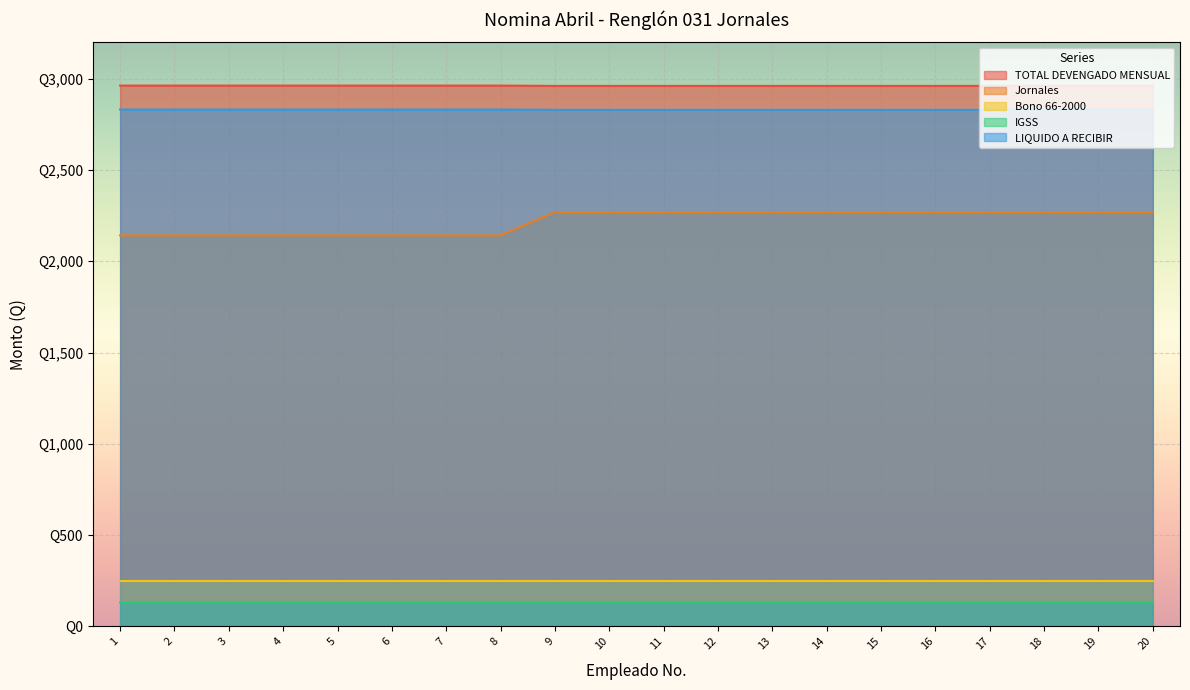

At how many categories does at least one series exceed 1153?

20